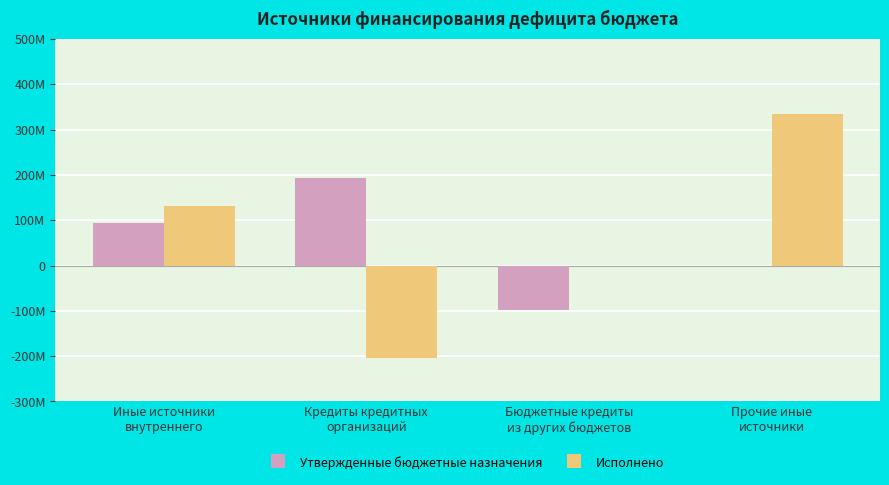

Reading right to left, list all the values displayed in this chart.

Утвержденные бюджетные назначения: -57200.0	-98106000.0	192892000.0	94786000.0
Исполнено: 335133315.3	0.0	-204685000.0	130455254.6